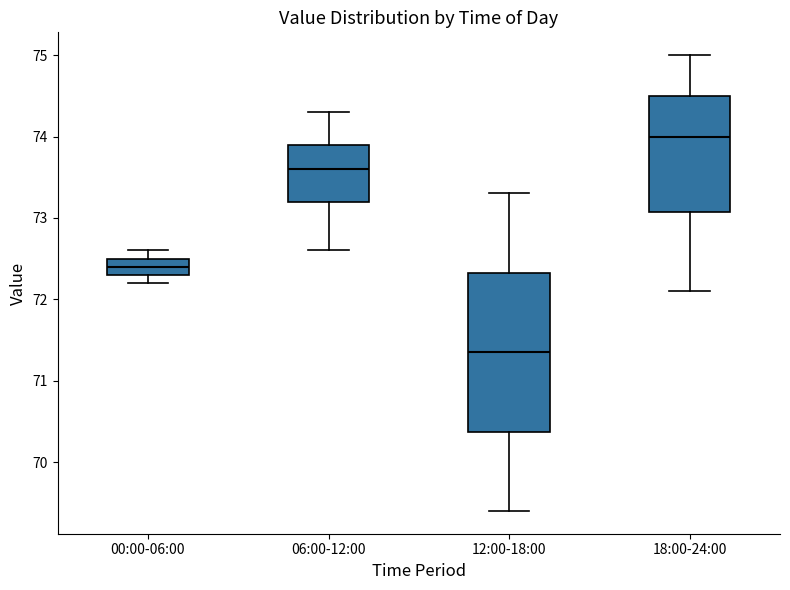

Comparing the boxes themselves (not the whiskers), which one is the tallest?

12:00-18:00